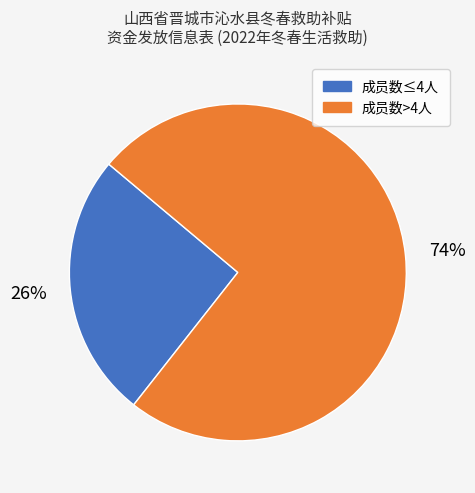

To the nearest percent, what is the average slice percentage?

50%